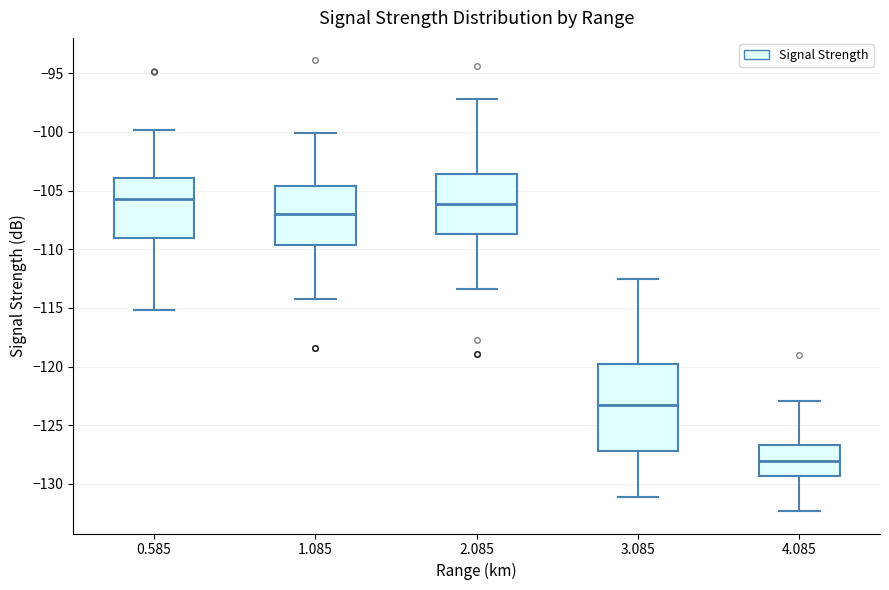

Reading left to right, transcribe this box plot: for each box, give where its median line is, the range the box spans, and where its two whiskers end, as read against the y-axis. The values are not printed on the chart, so give them approximately, as read against the axis.

0.585: median -105.5, box -109.0 to -104.0, whiskers -115.0 to -100.0
1.085: median -107.0, box -109.5 to -104.5, whiskers -114.0 to -100.0
2.085: median -106.0, box -108.5 to -103.5, whiskers -113.5 to -97.0
3.085: median -123.5, box -127.0 to -120.0, whiskers -131.0 to -112.5
4.085: median -128.0, box -129.5 to -126.5, whiskers -132.5 to -123.0